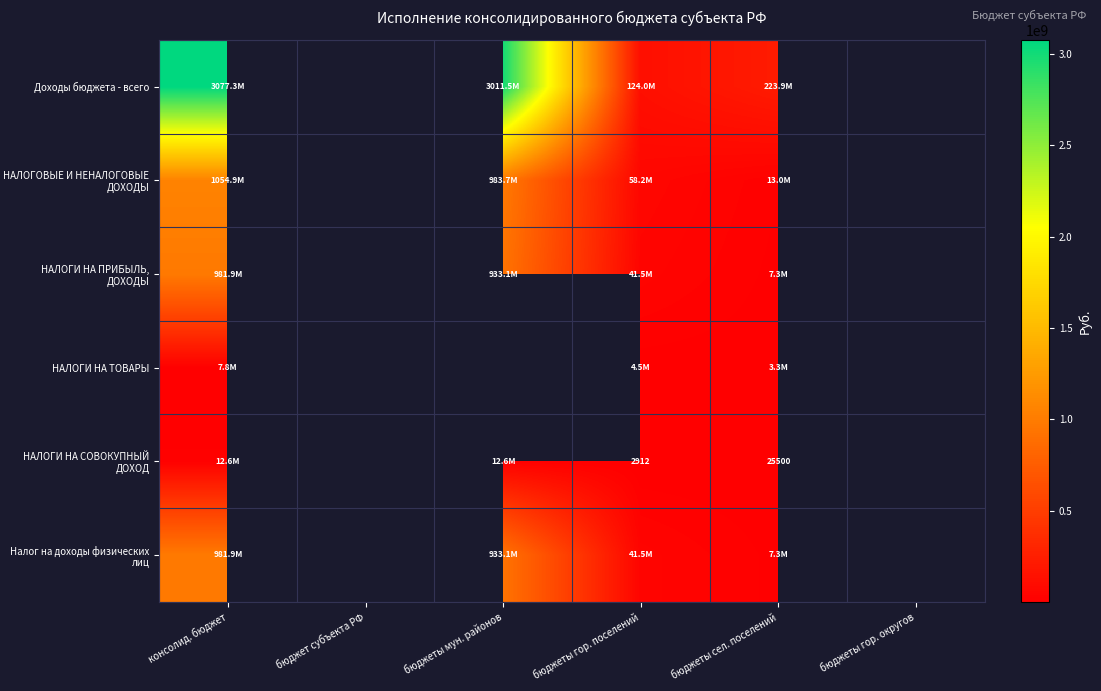

The НАЛОГИ НА СОВОКУПНЫЙ ДОХОД series shows 12605000.0 at бюджеты мун. районов. True or false?

True